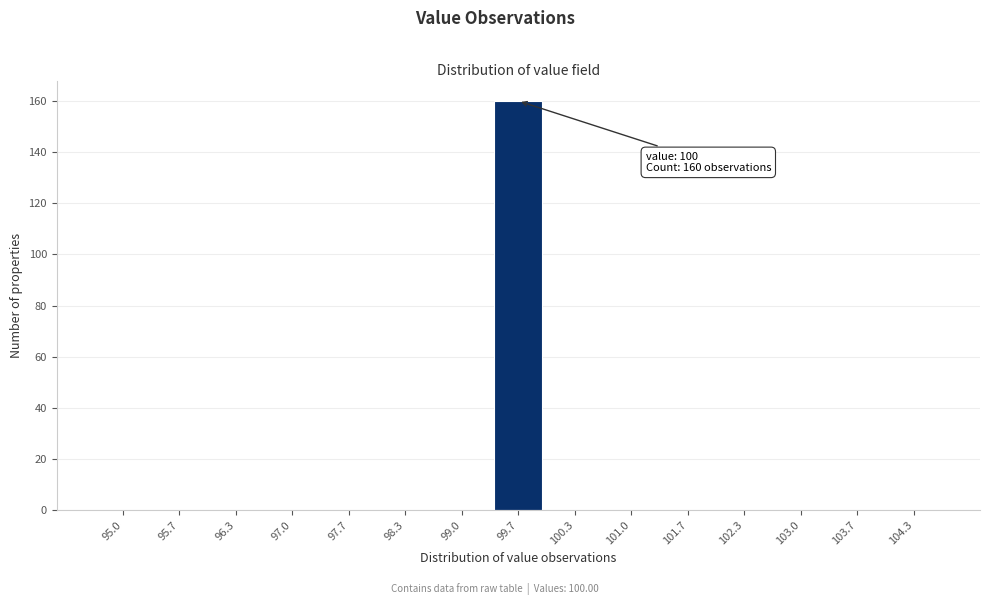

Reading left to right, transcribe all the data shown in this chart.

95.0=0	95.7=0	96.3=0	97.0=0	97.7=0	98.3=0	99.0=0	99.7=160	100.3=0	101.0=0	101.7=0	102.3=0	103.0=0	103.7=0	104.3=0